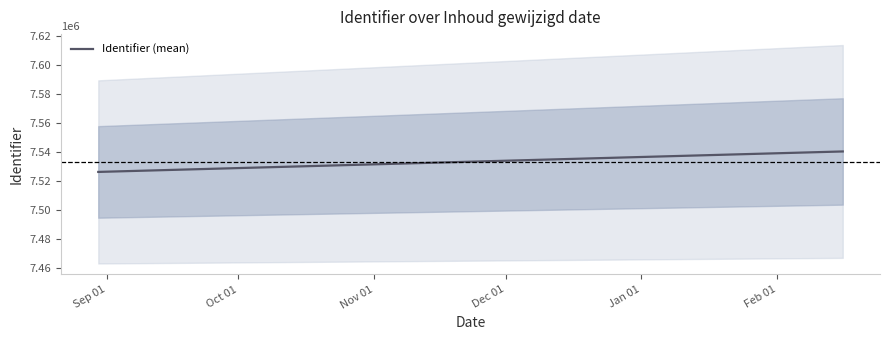

True or false: the data shows 7526226.3 at Sep 01.

True